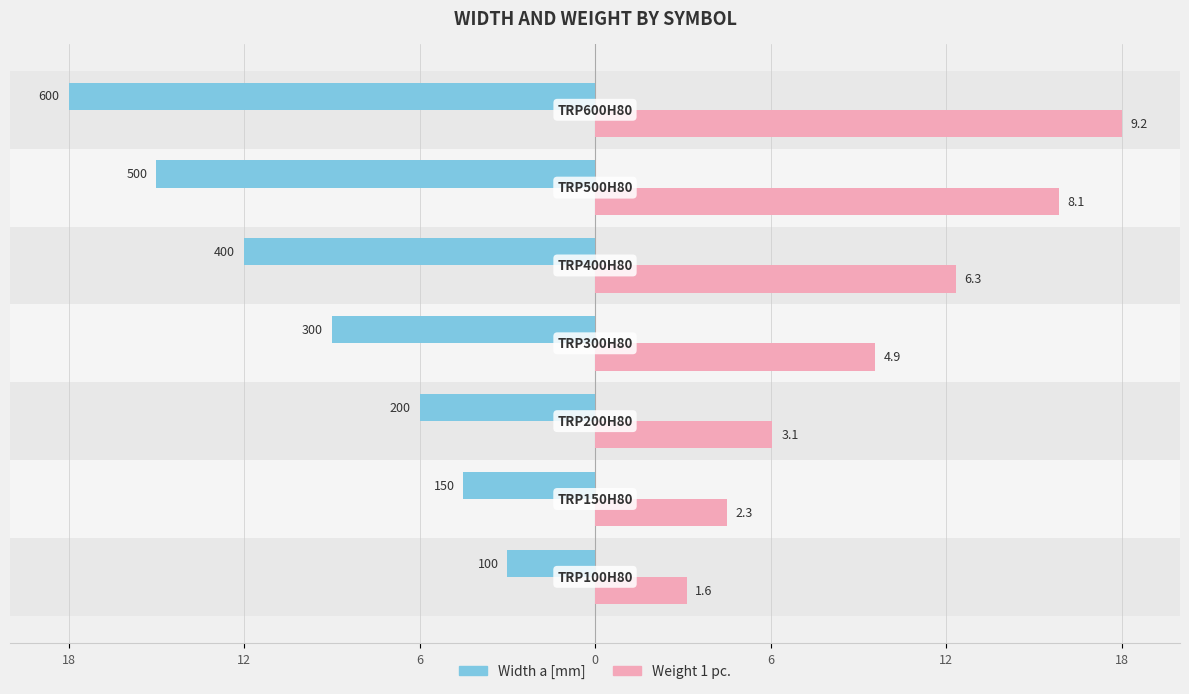

At how many categories does at least one series exceed -7?

7